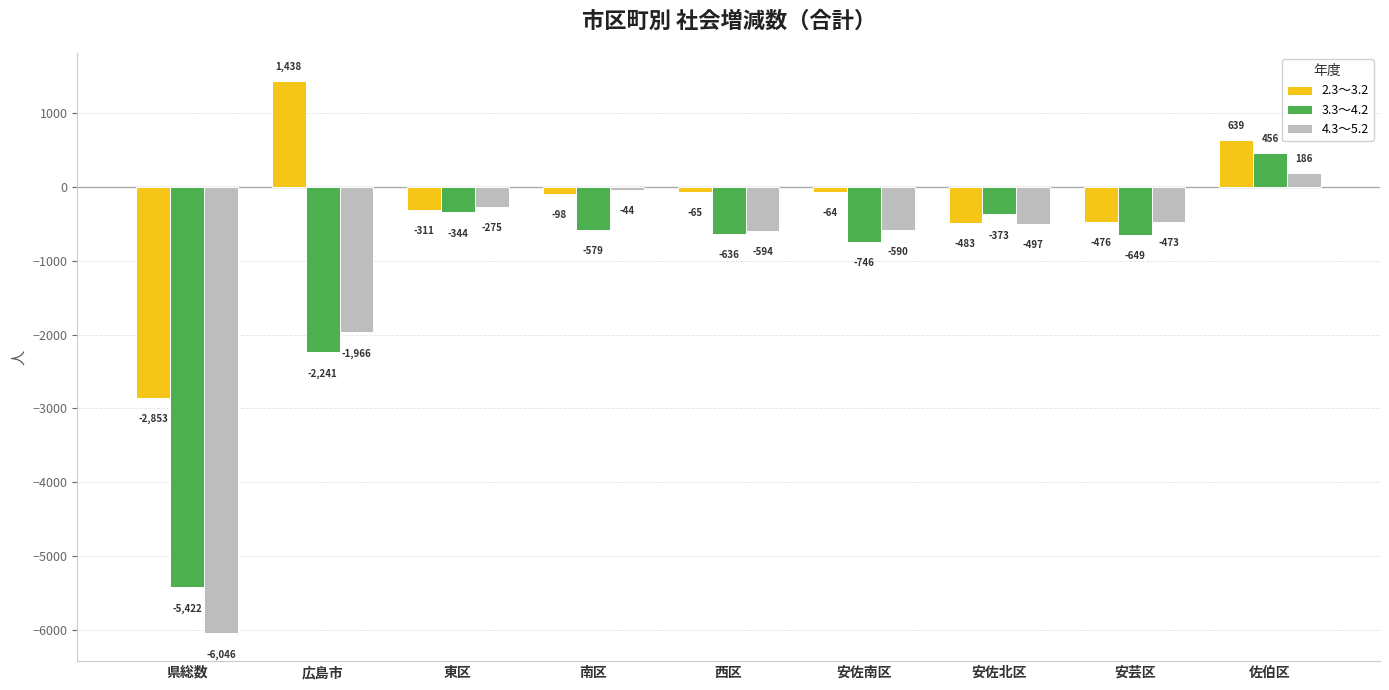

What is the total value across all series at 東区?

-930